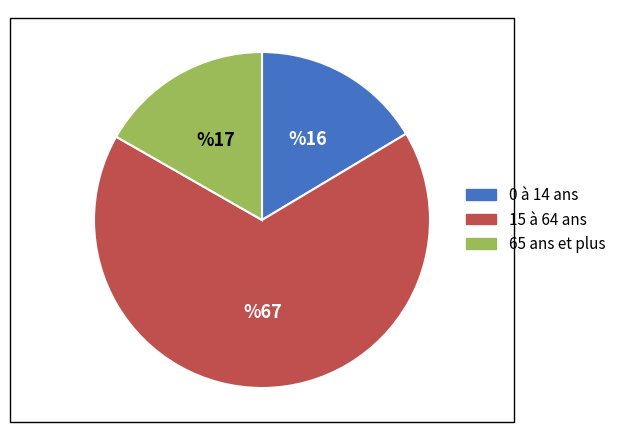

What is the ratio of the value at 0 à 14 ans to the value at 65 ans et plus?

1.0